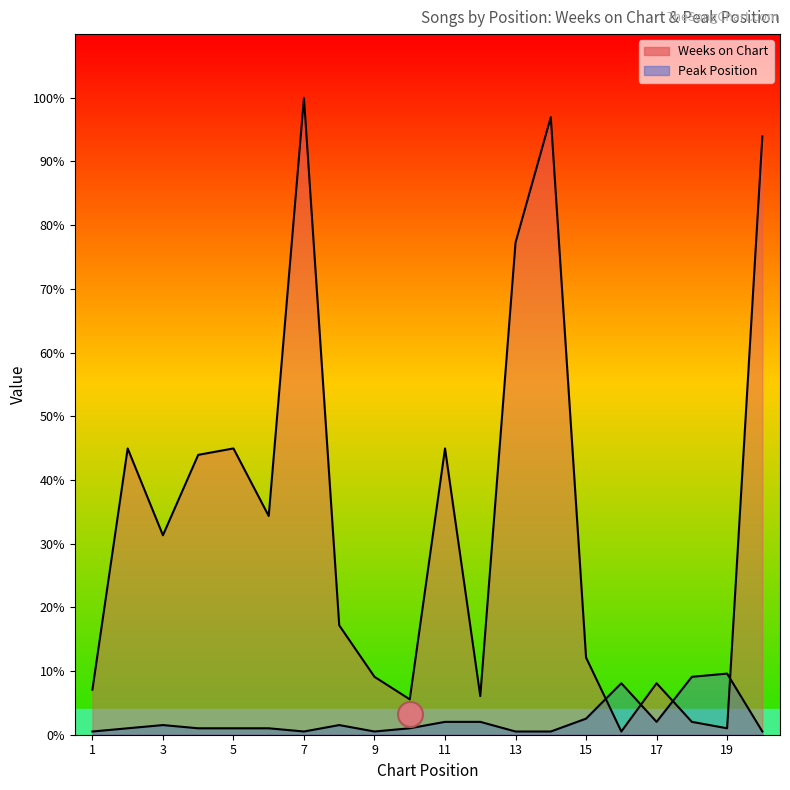

List the labels in order of Weeks on Chart value, largest first.

7, 14, 20, 13, 2, 5, 11, 4, 6, 3, 8, 15, 9, 17, 1, 12, 10, 18, 19, 16